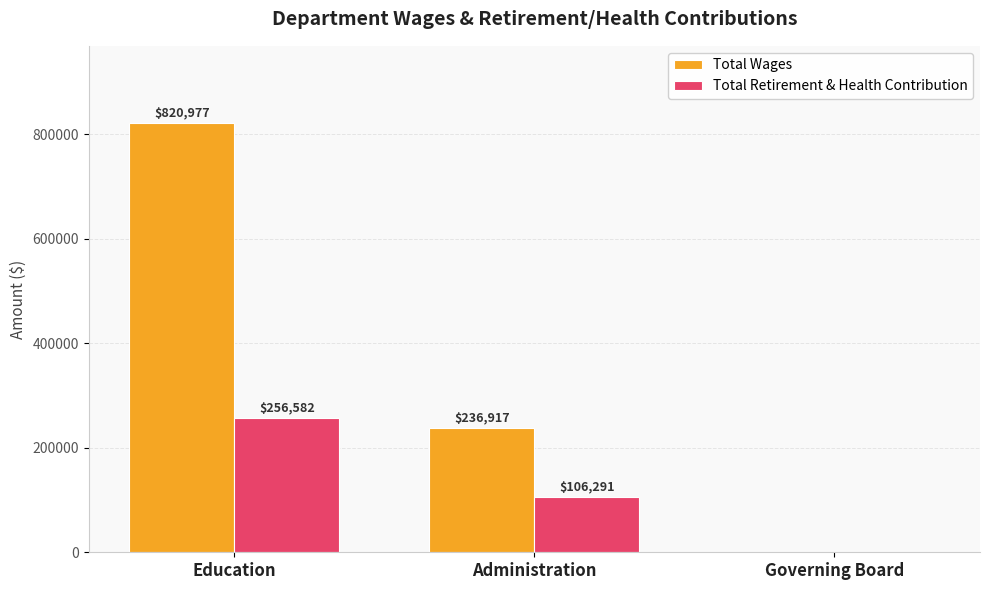

Which series has the largest total across all categories?

Total Wages